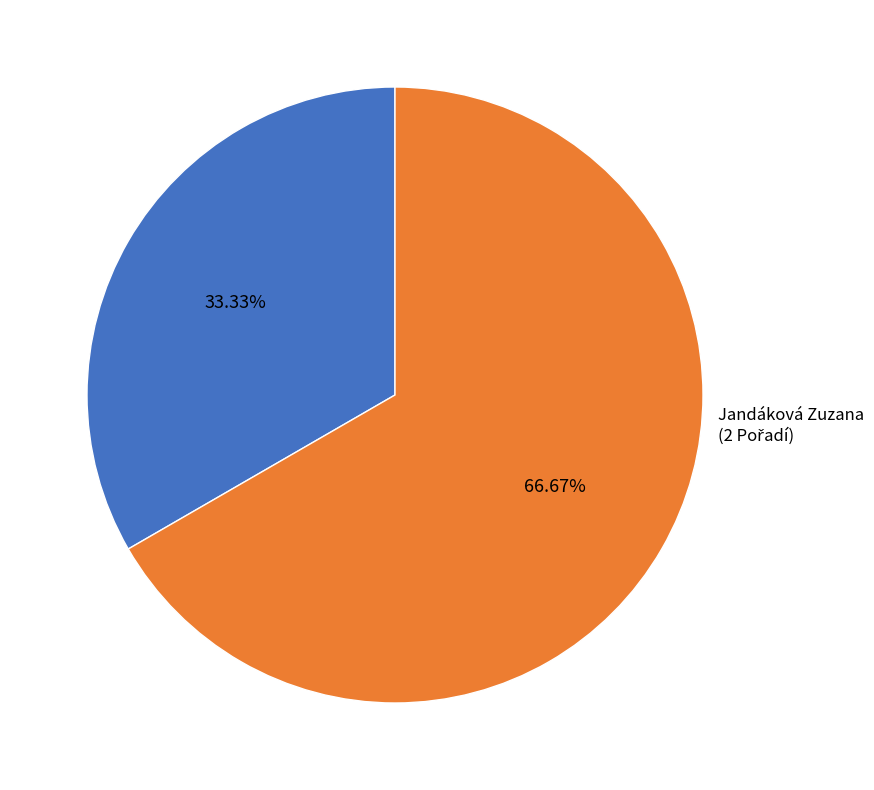

Is there a majority slice in this chart?

Yes